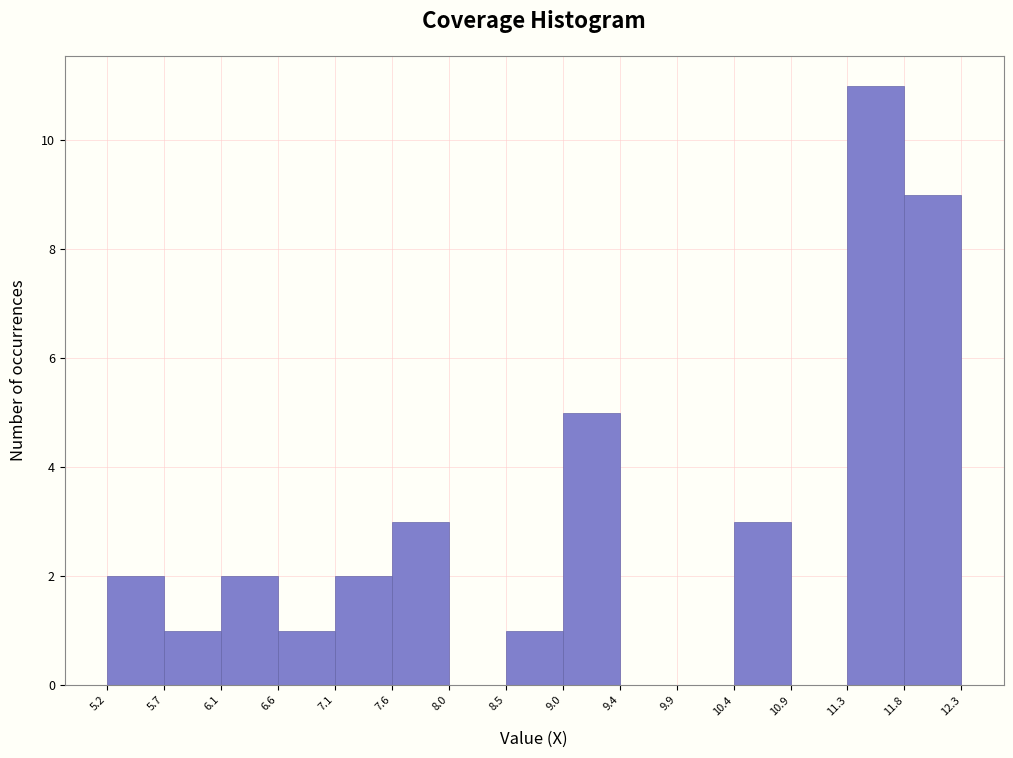

Over which range of the x-axis is the bar tallest?

11.3 to 11.8